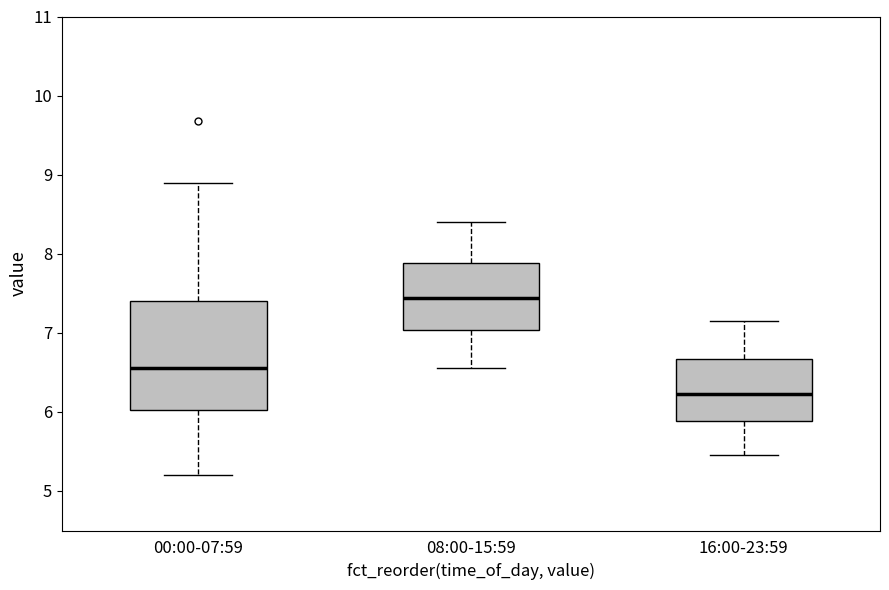

Which box's median line is the highest?

08:00-15:59